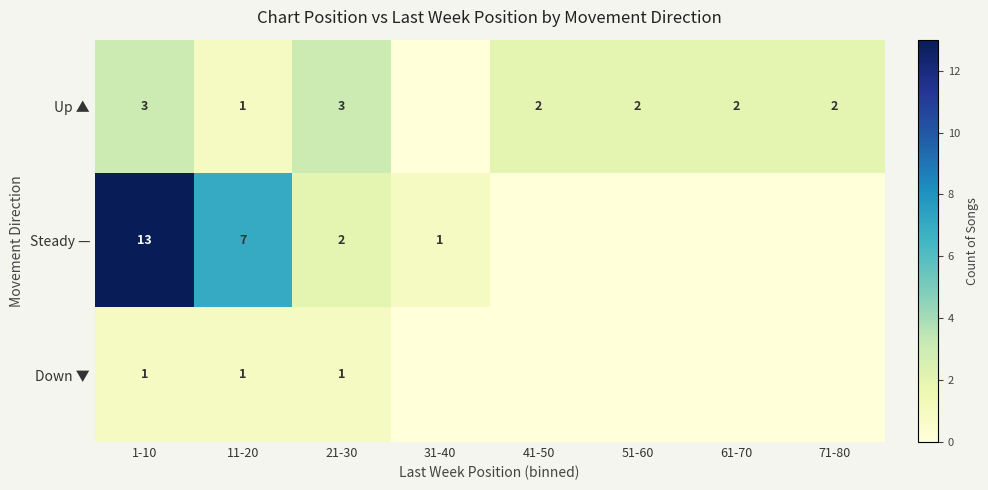

Is the value of Down ▼ at 21-30 greater than the value of Steady — at 1-10?

No